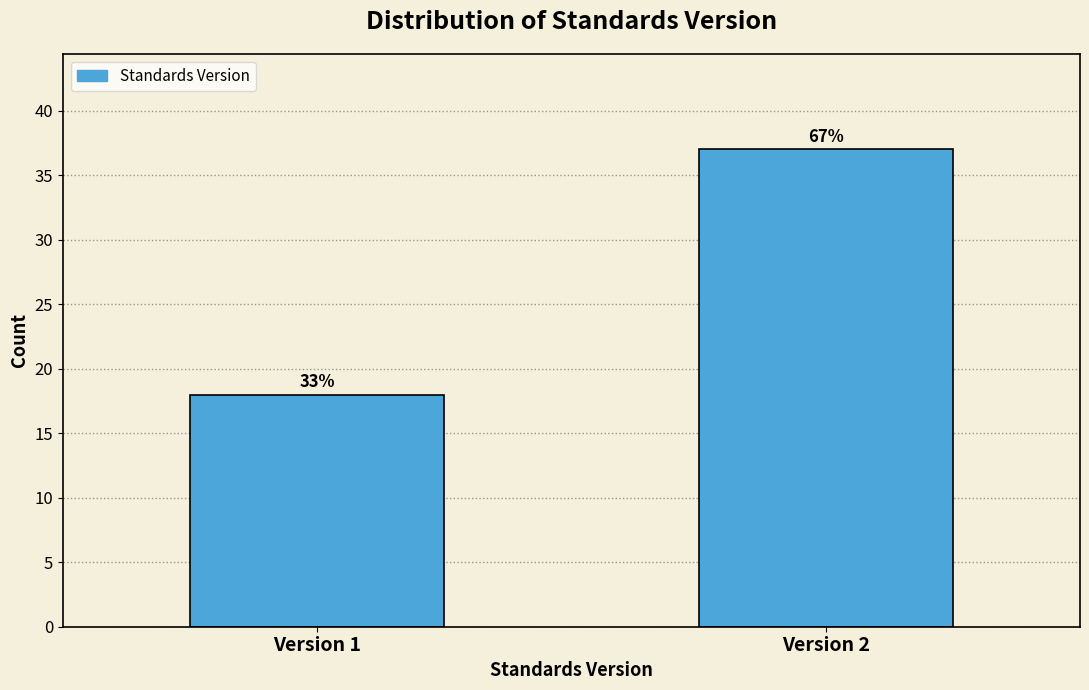

How many bars are there in total?

2